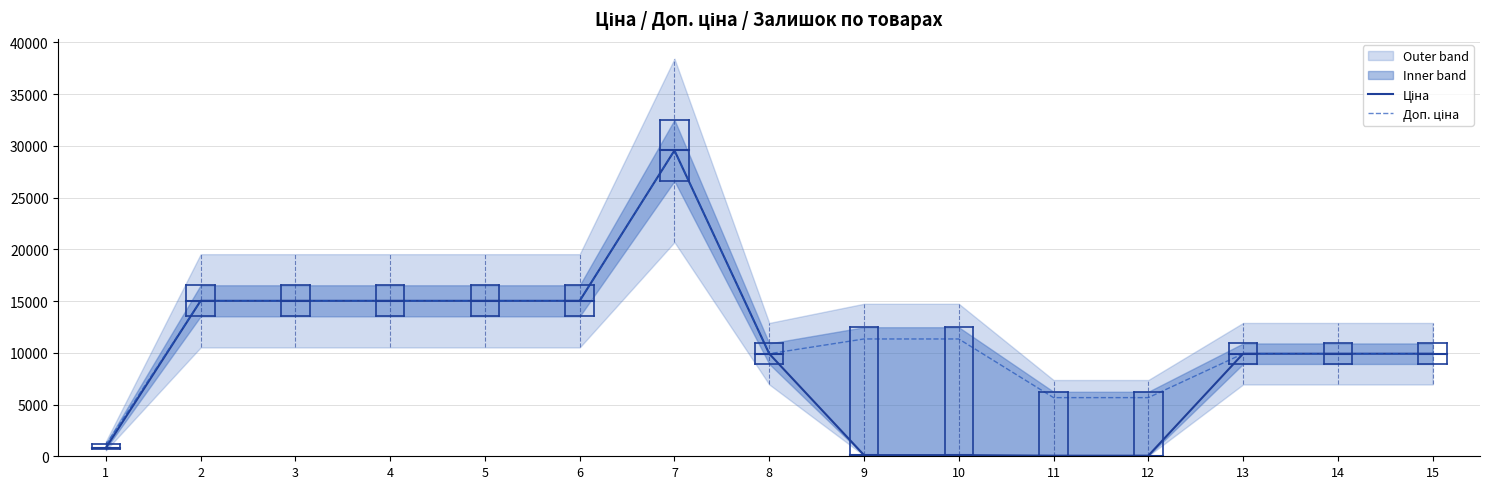

List the series in order of their peak value, lowest first.

Ціна, Доп. ціна